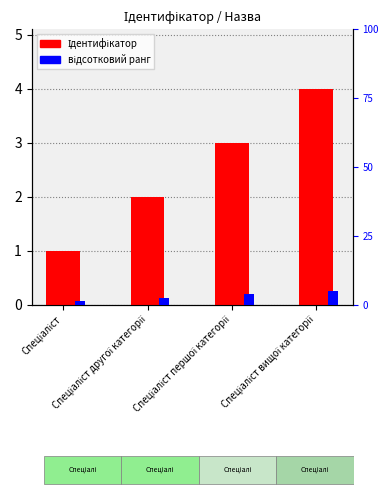

True or false: Ідентифікатор has a value of 2.7 at Спеціаліст другої категорії.

False